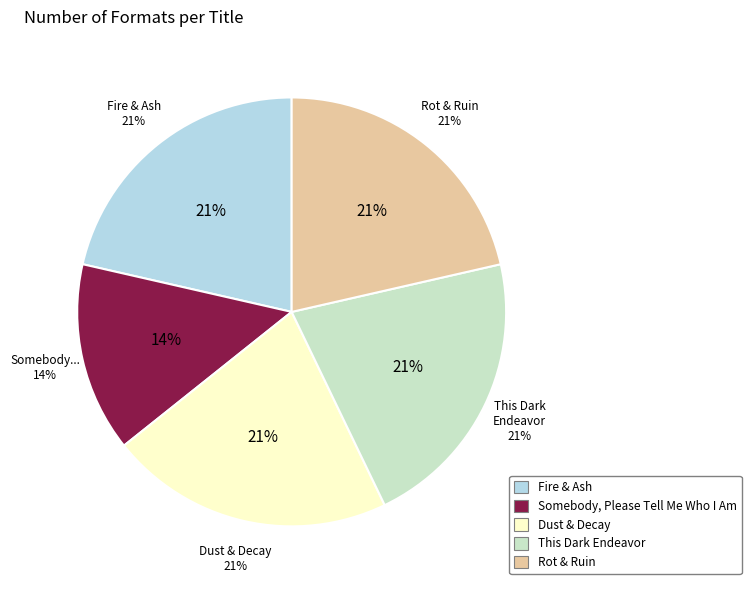

To the nearest percent, what is the combined percentage of Fire & Ash and Rot & Ruin?

43%